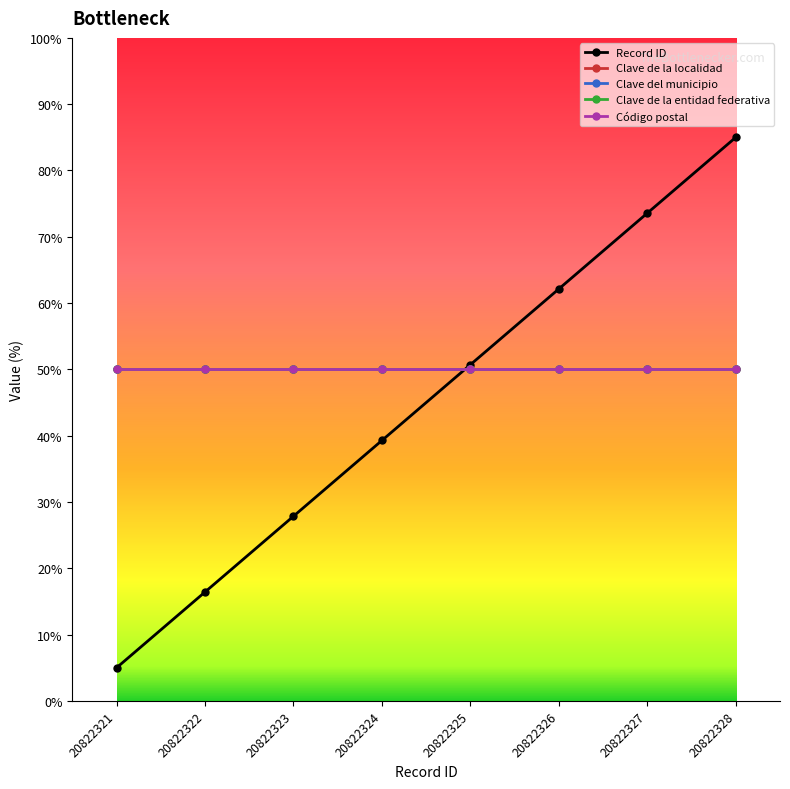

What is the value of the Código postal point at the 8th from the left?

50.0